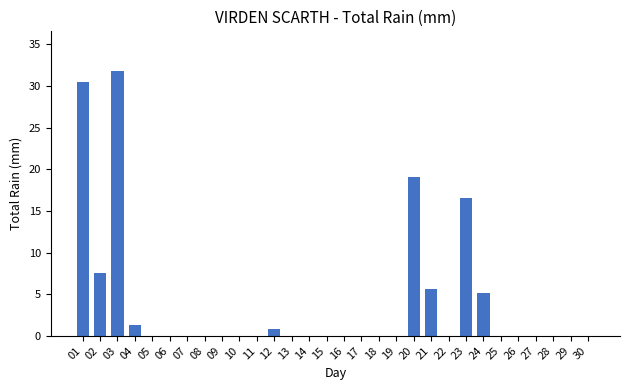

Reading left to right, what are all the values shown in this chart?

30.5	7.6	31.8	1.3	0.0	0.0	0.0	0.0	0.0	0.0	0.0	0.8	0.0	0.0	0.0	0.0	0.0	0.0	0.0	19.1	5.6	0.0	16.5	5.1	0.0	0.0	0.0	0.0	0.0	0.0